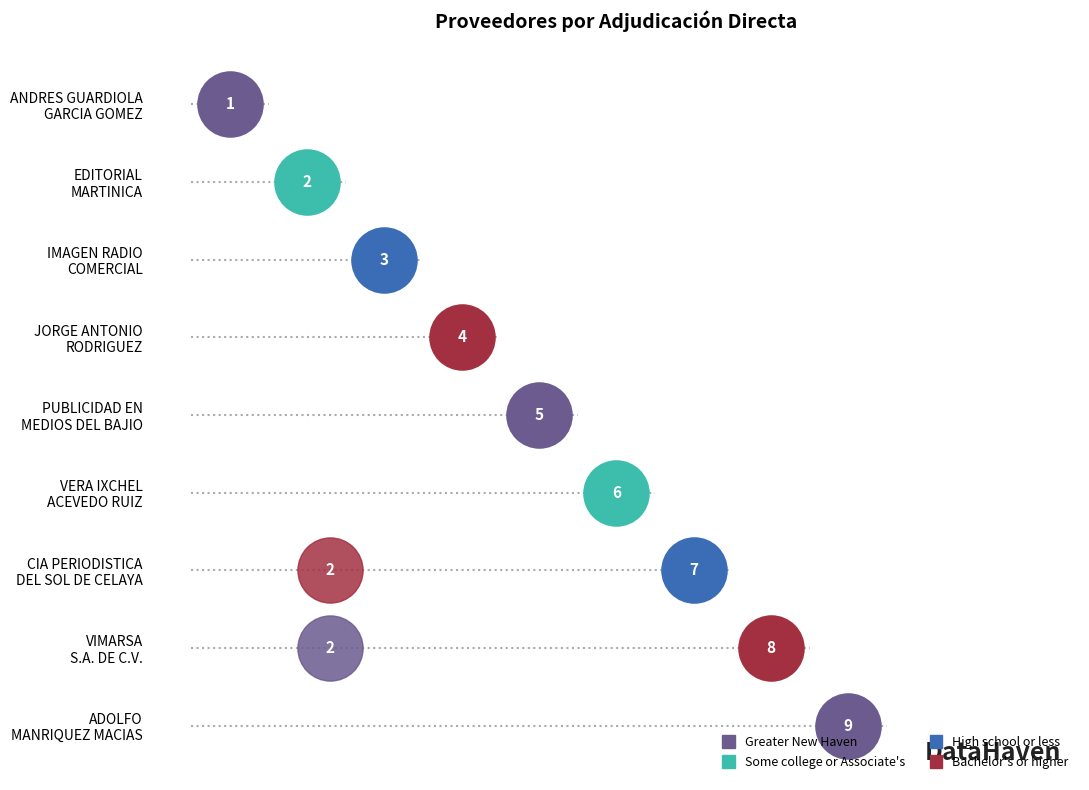

What is the change in value from VERA IXCHEL ACEVEDO RUIZ to CIA PERIODISTICA DEL SOL DE CELAYA?

+1